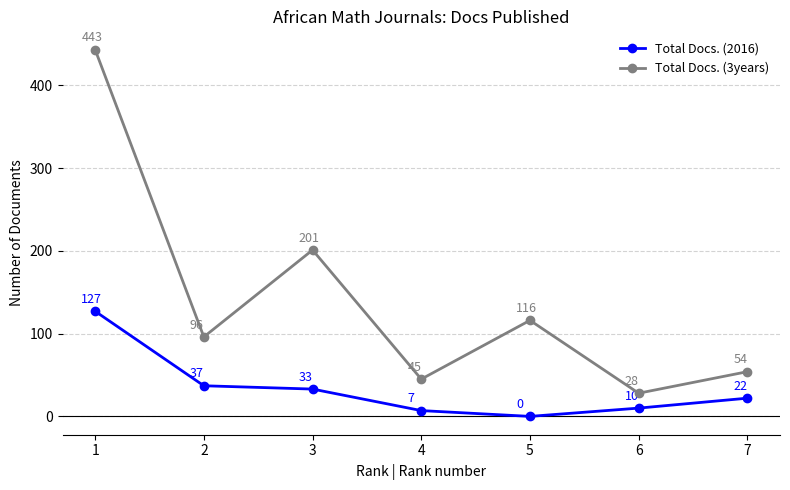

What is the average value of the Total Docs. (3years) series?

140